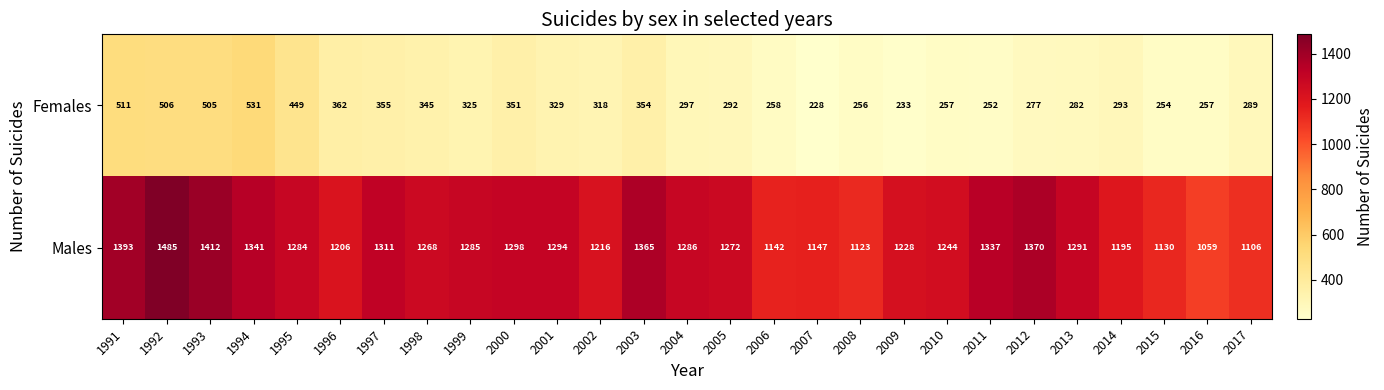

What is the lowest value of the Females series?

228